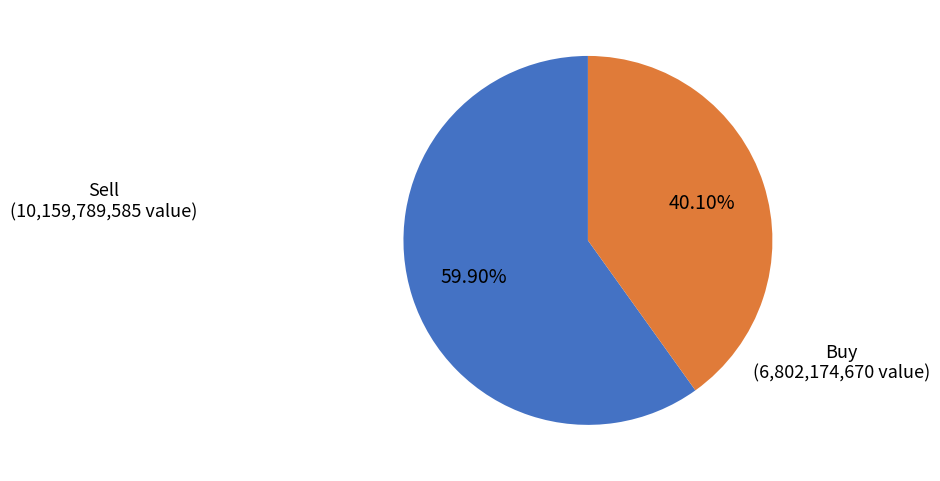

Rank the categories by value from lowest to highest.

Buy, Sell